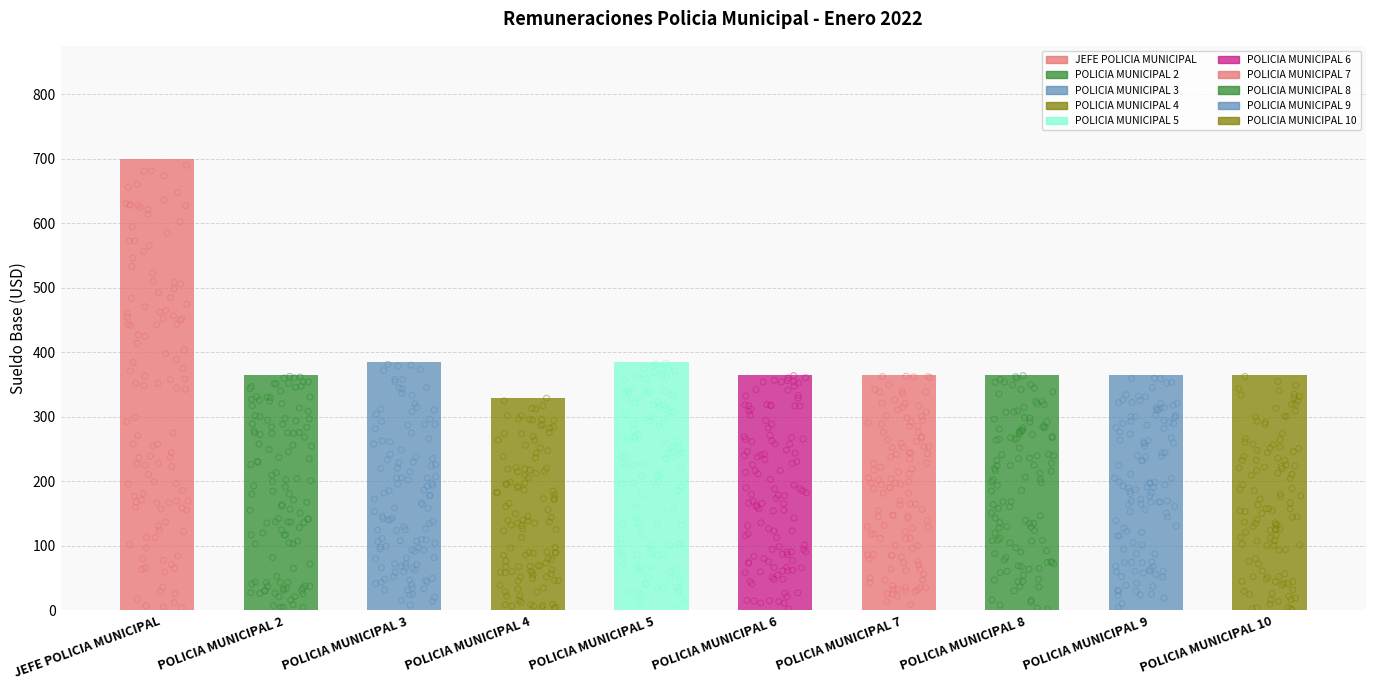

What is the ratio of the value at POLICIA MUNICIPAL 10 to the value at POLICIA MUNICIPAL 6?

1.0